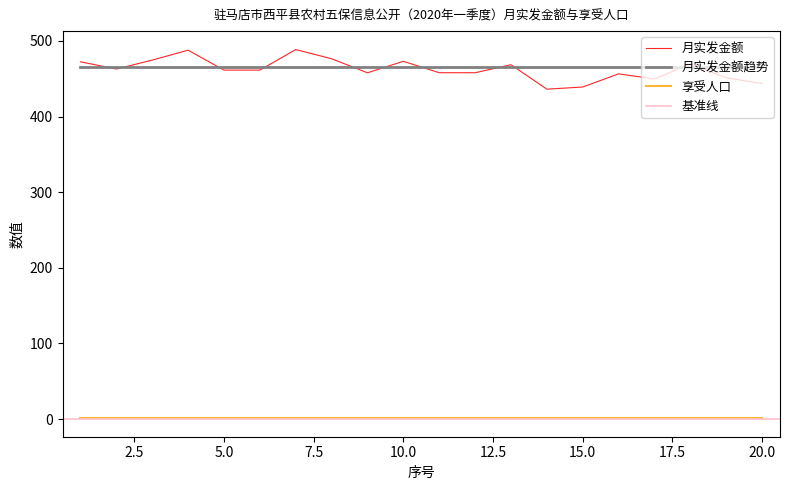

True or false: 序号 and 月实发金额 intersect in this chart.

False